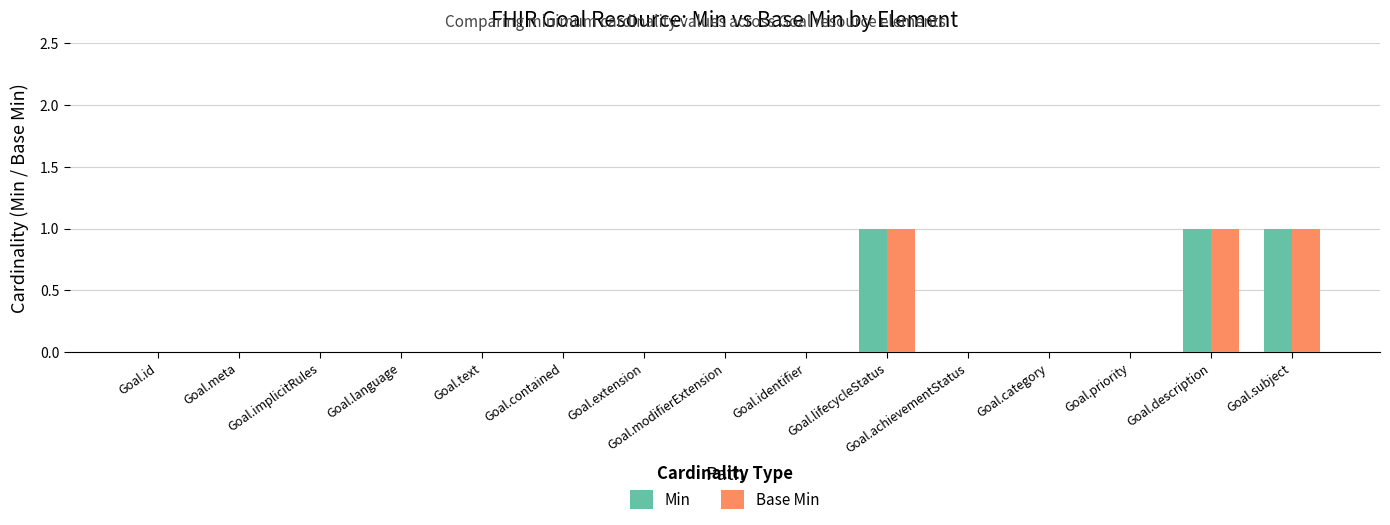

What is the total value across all series at Goal.lifecycleStatus?

2